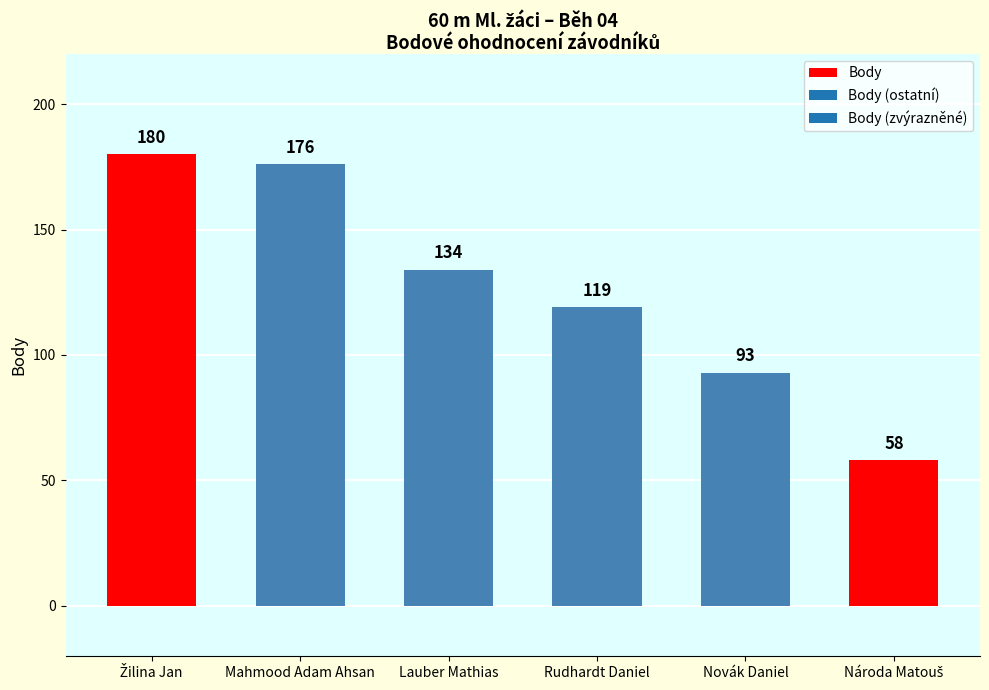

Are the bars horizontal?

No